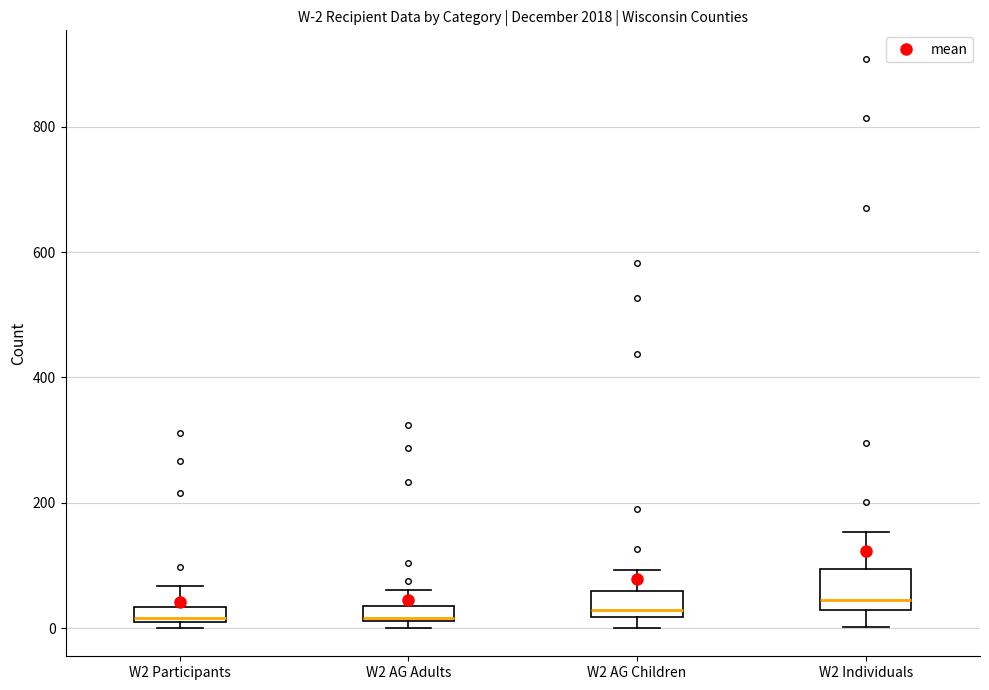

Which box is the tallest, from its lower edge to its upper edge?

W2 Individuals